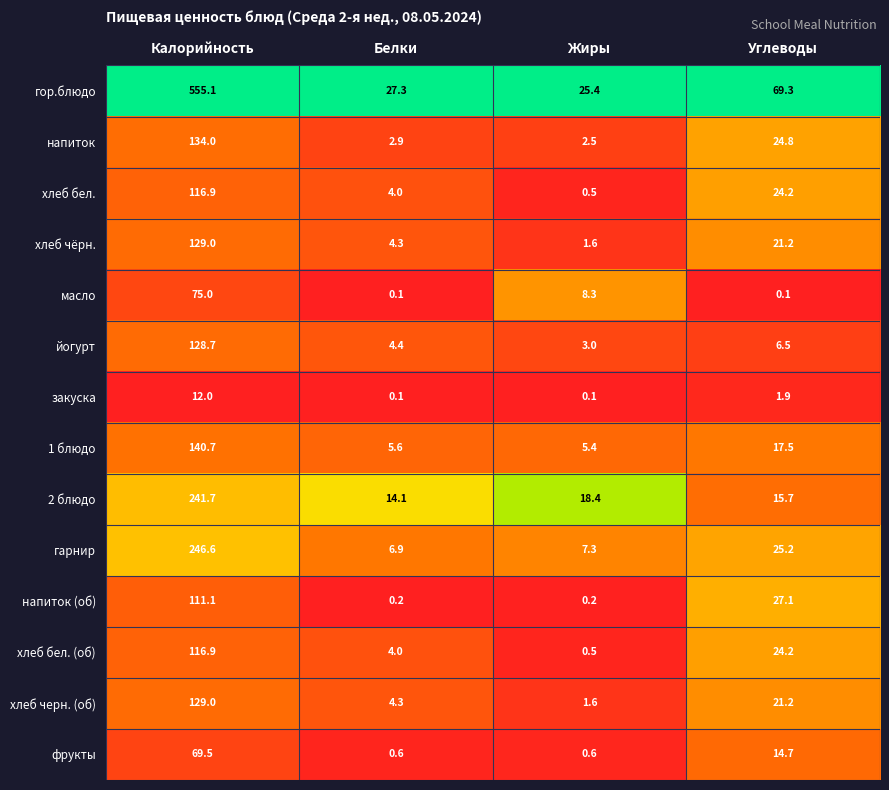

Which series has the largest range (max minus min)?

гор.блюдо